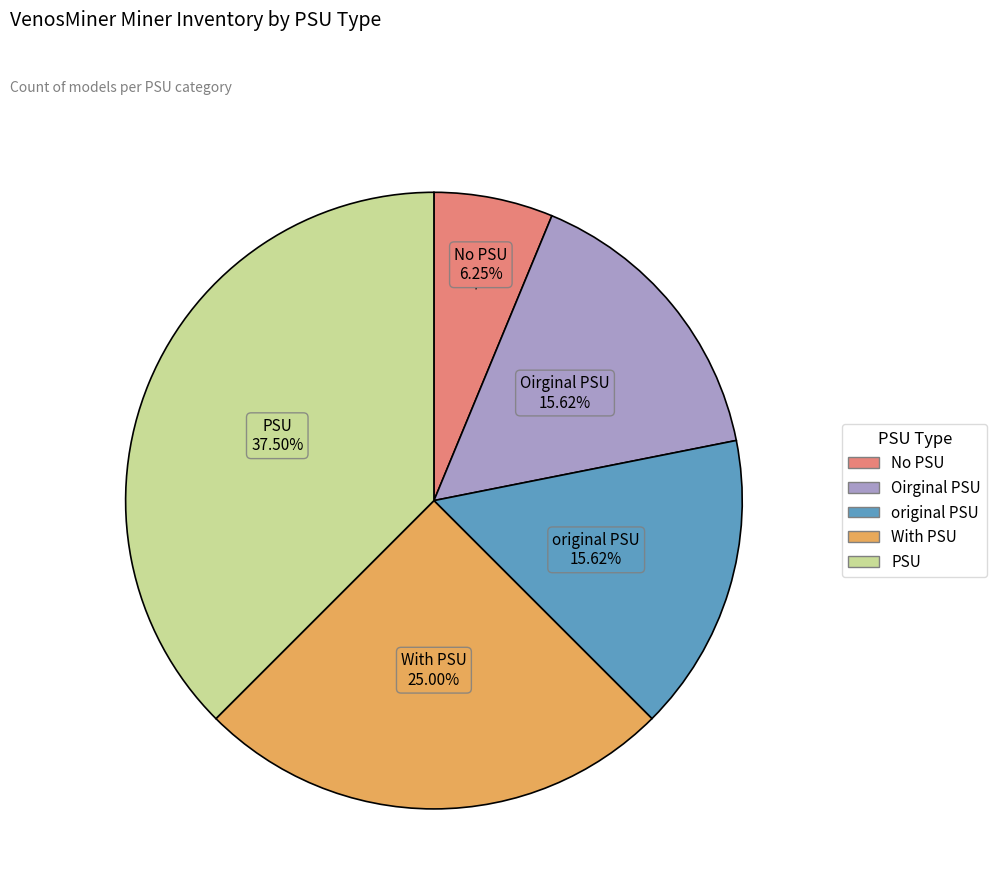

How many slices are in this pie chart?

5